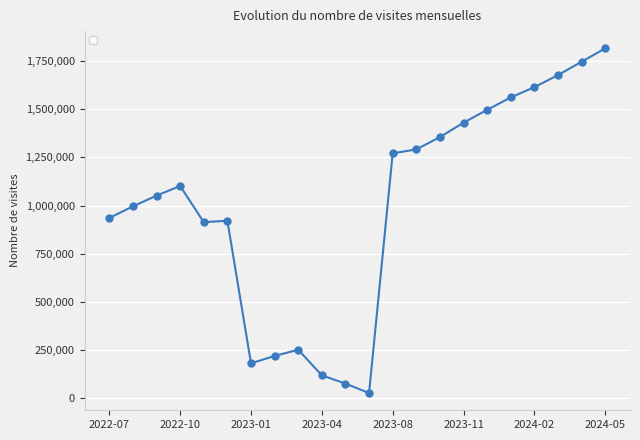

What is the difference between the second highest and minimum values?

1719214